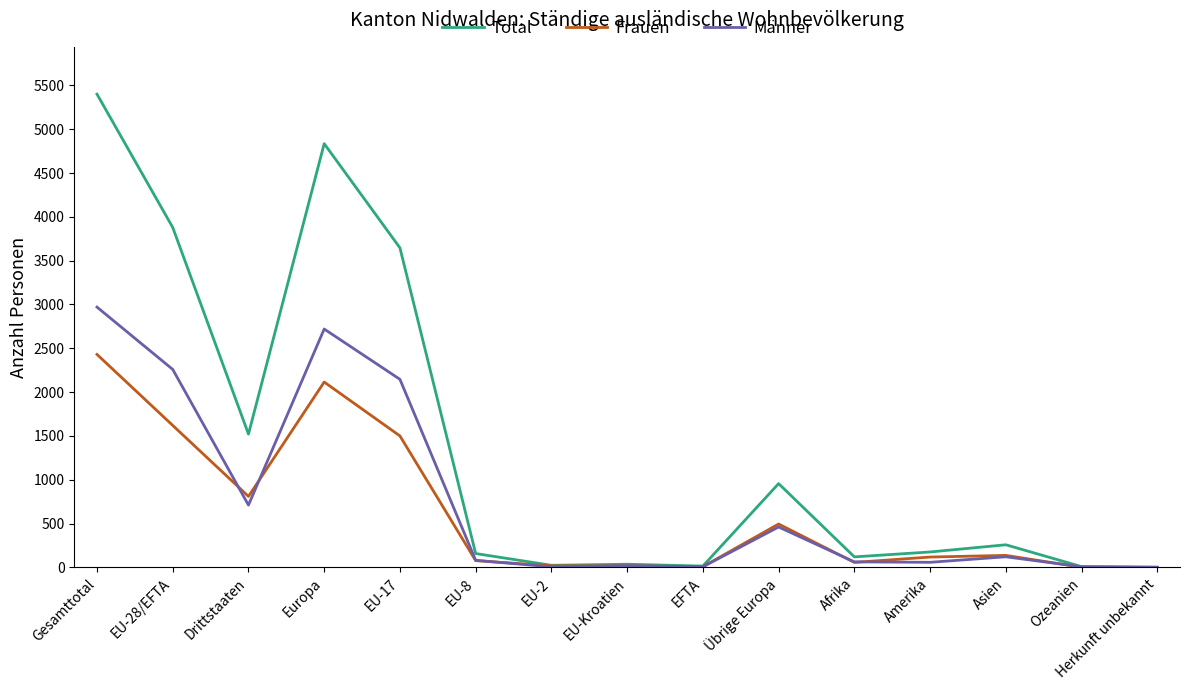

Is it true that Total equals 9136 at Gesamttotal?

False